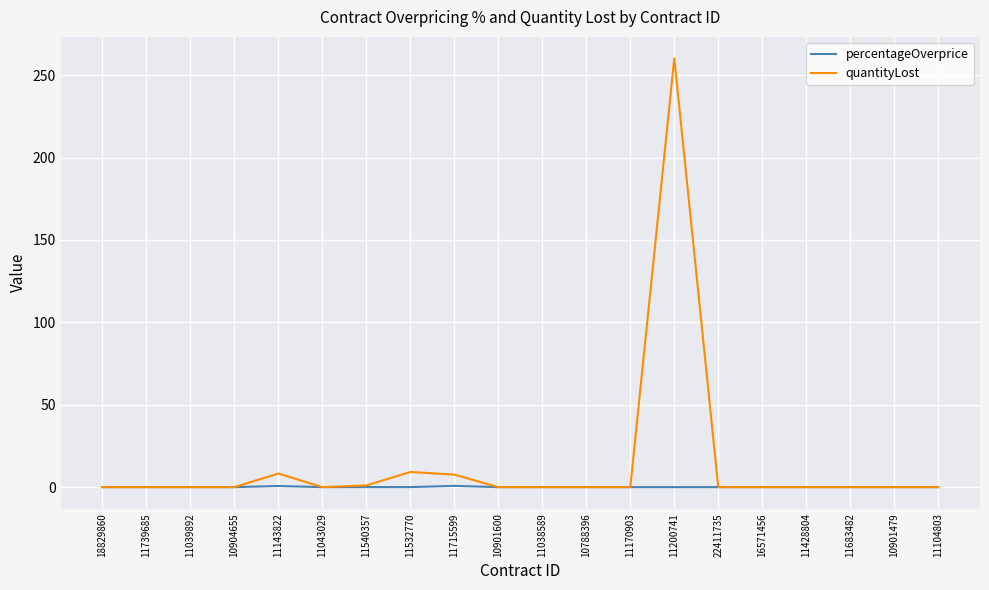

At which category is the sum across all series the highest?

11200741